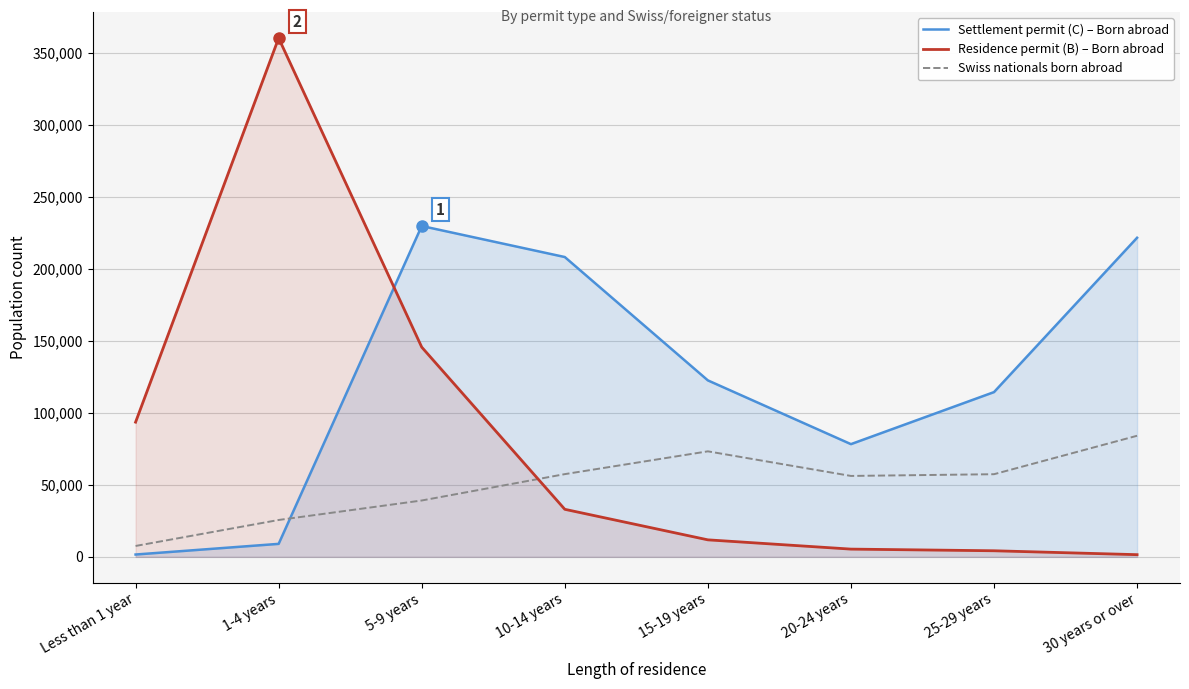

What is the value of the Settlement permit (C) – Born abroad point at the 4th from the left?

208313